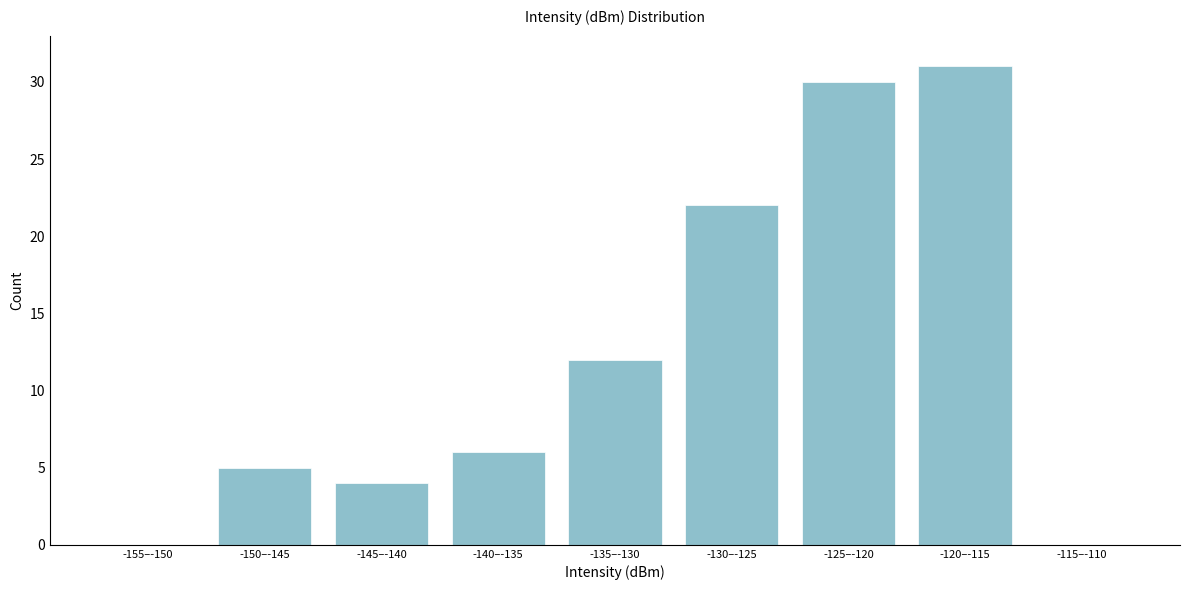

Reading left to right, what are all the values shown in this chart?

-155–-150=0	-150–-145=5	-145–-140=4	-140–-135=6	-135–-130=12	-130–-125=22	-125–-120=30	-120–-115=31	-115–-110=0